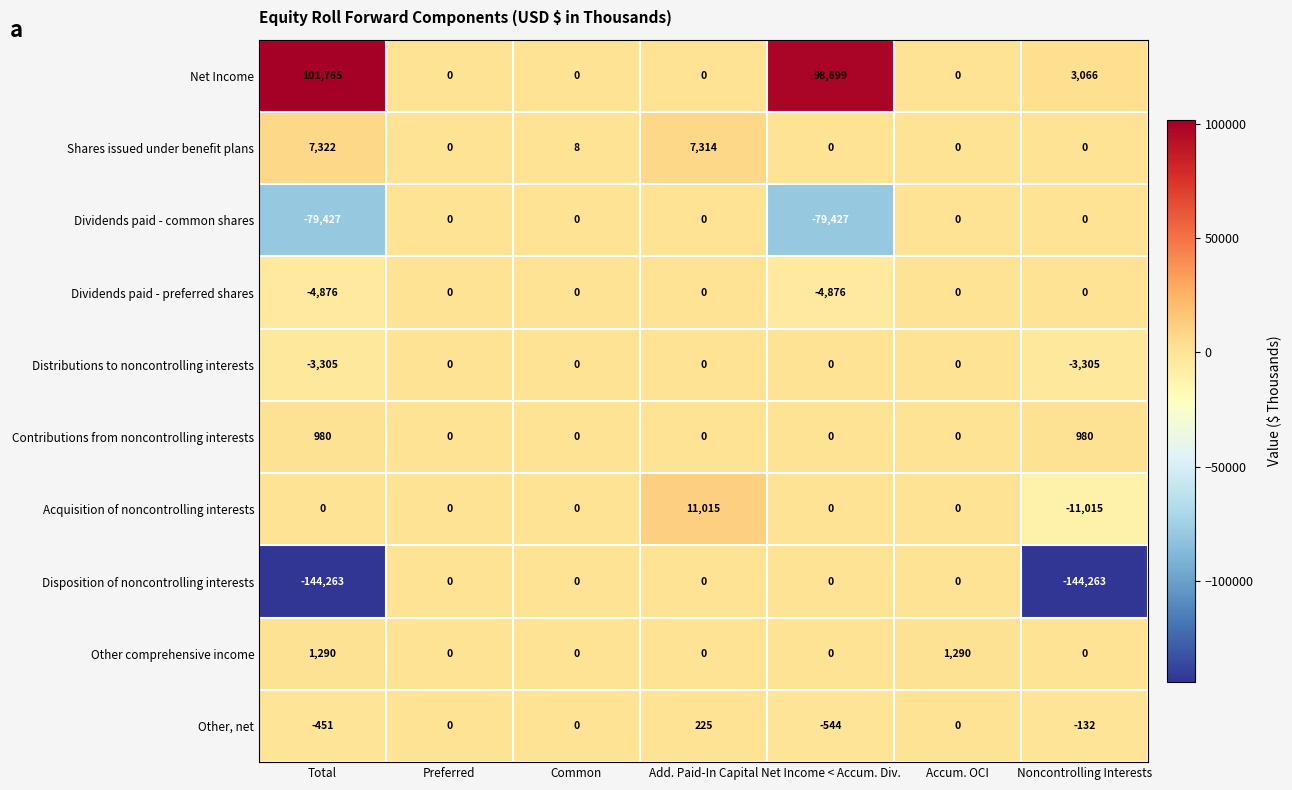

What is the total value across all series at Accum. OCI?

1290